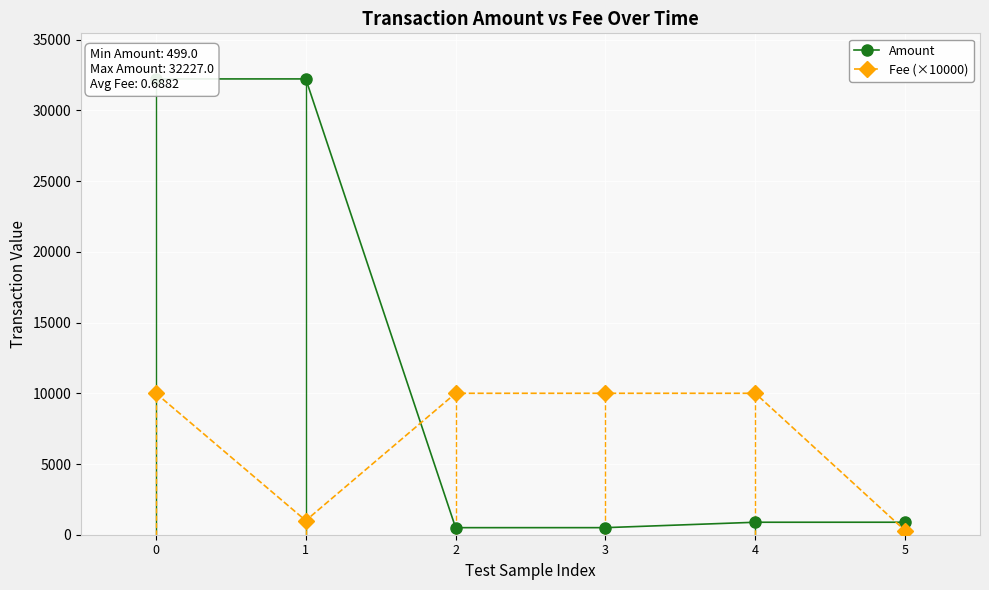

The value of Fee (×10000) at 1 is 1000. True or false?

True